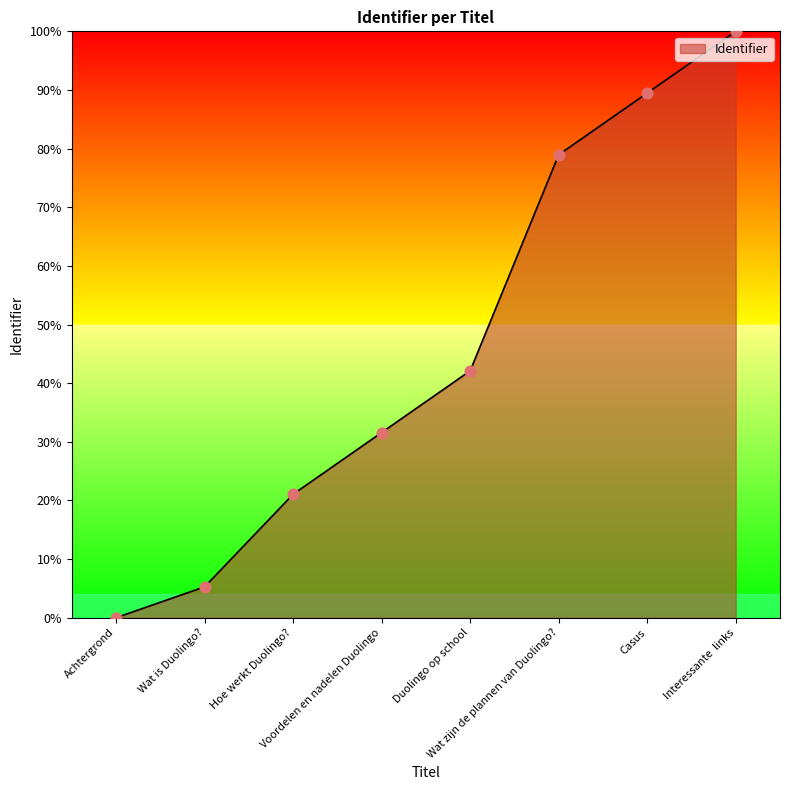

Between Wat zijn de plannen van Duolingo? and Achtergrond, which is larger?

Wat zijn de plannen van Duolingo?